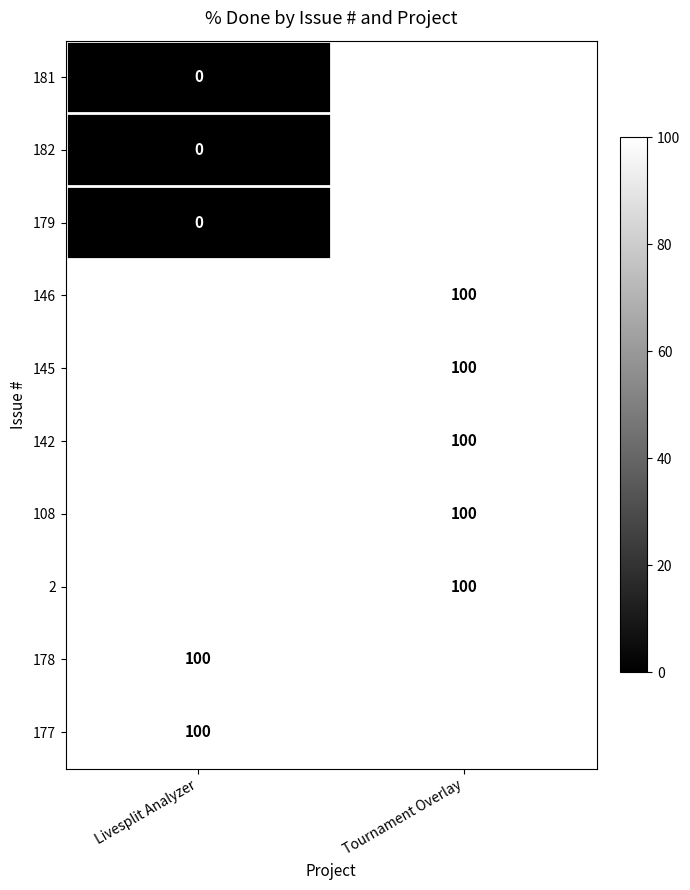

Is it true that 108 equals 38.9 at Tournament Overlay?

False